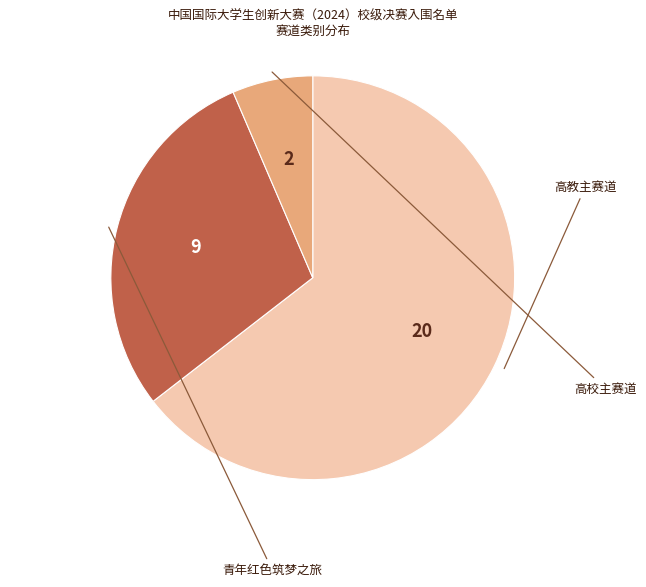

Is it true that 青年红色筑梦之旅 is 19% of the pie?

False